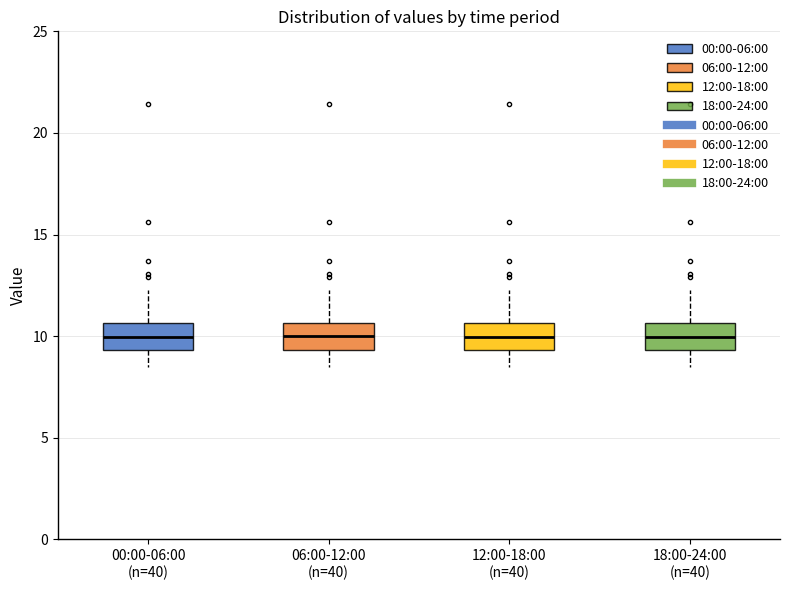

Reading left to right, read every box against the y-axis: the position of its median line, the range the box covers, and the ends of its whiskers. The values are not printed on the chart, so give them approximately, as read against the axis.

00:00-06:00 (n=40): median 10.0, box 9.5 to 10.5, whiskers 8.5 to 12.5
06:00-12:00 (n=40): median 10.0, box 9.5 to 10.5, whiskers 8.5 to 12.5
12:00-18:00 (n=40): median 10.0, box 9.5 to 10.5, whiskers 8.5 to 12.5
18:00-24:00 (n=40): median 10.0, box 9.5 to 10.5, whiskers 8.5 to 12.5